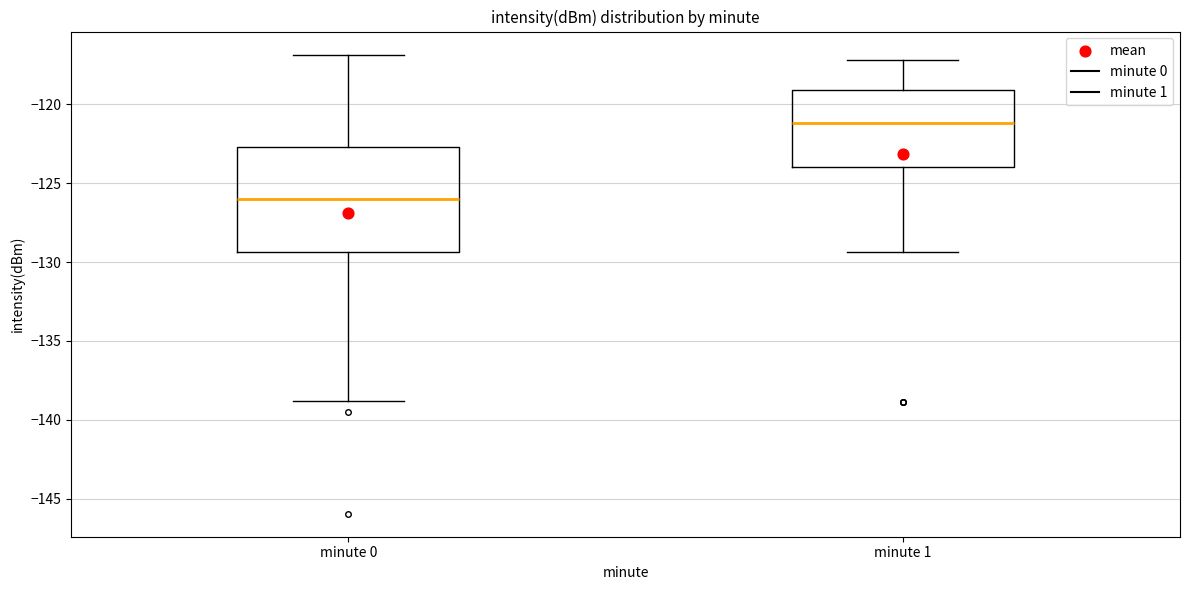

Which box's median line is the highest?

minute 1